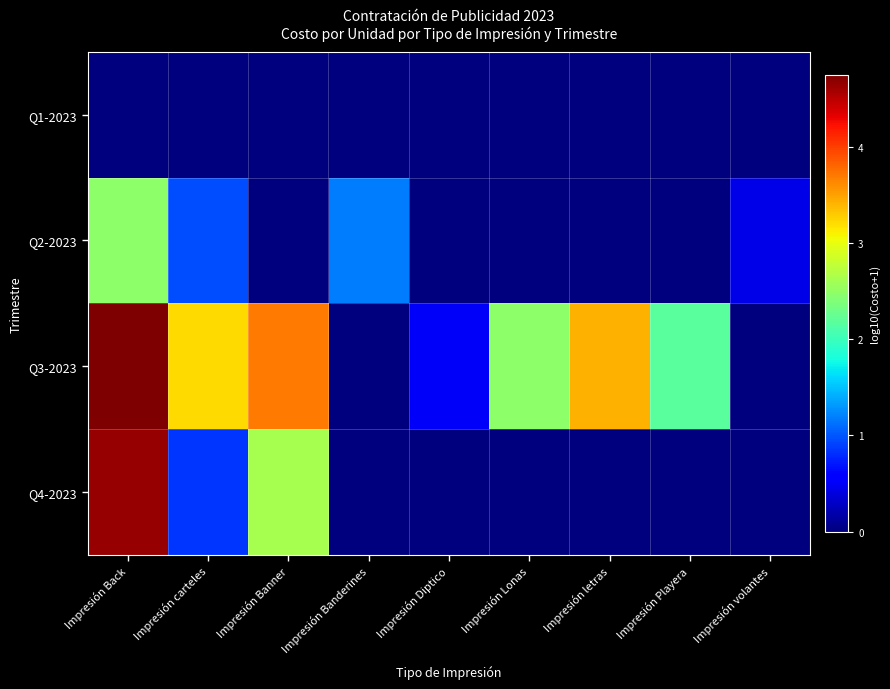

Rank the series by their average value, from highest to lowest.

Q3-2023, Q4-2023, Q2-2023, Q1-2023